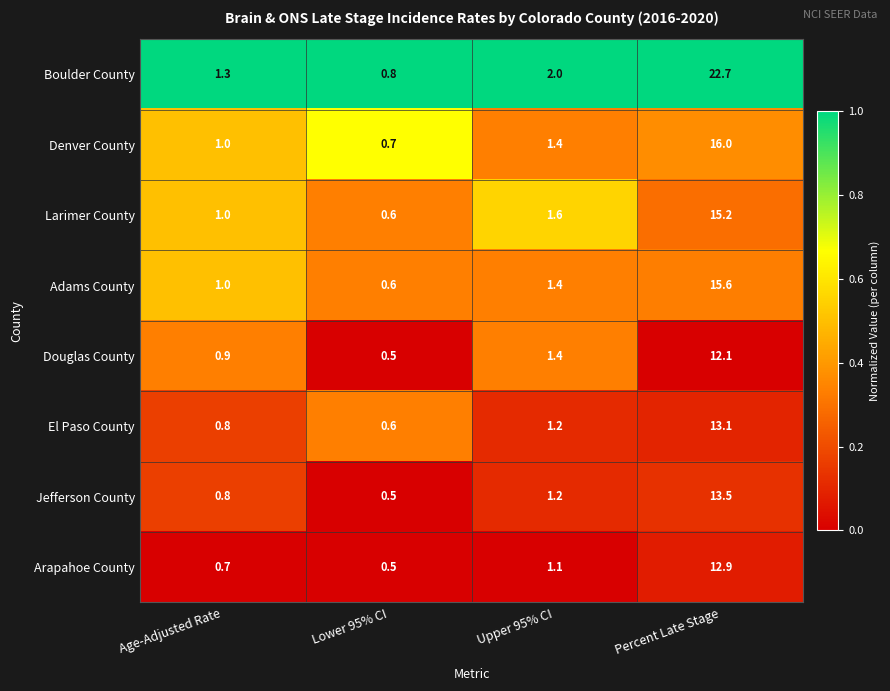

The Denver County series shows 0.8 at Upper 95% CI. True or false?

False